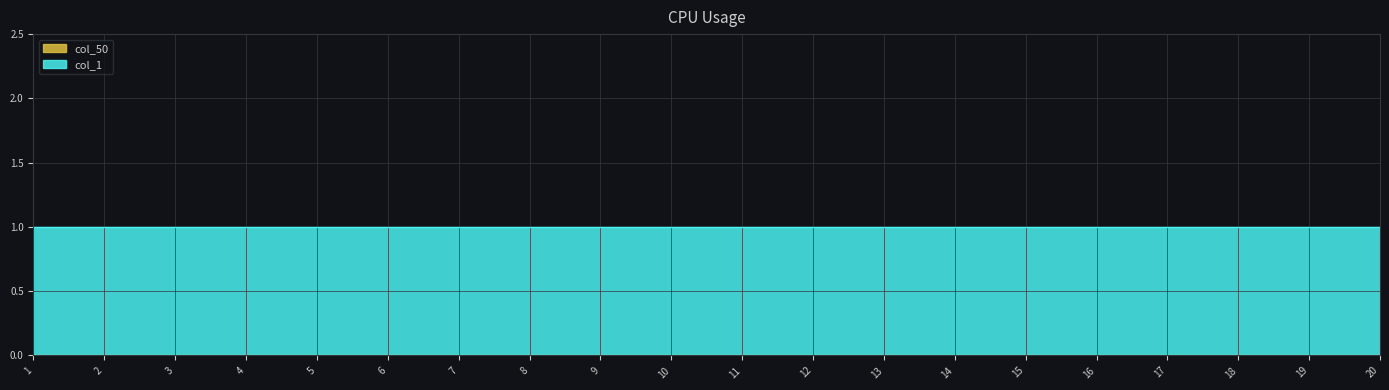

The col_1 series shows 2 at 15. True or false?

False